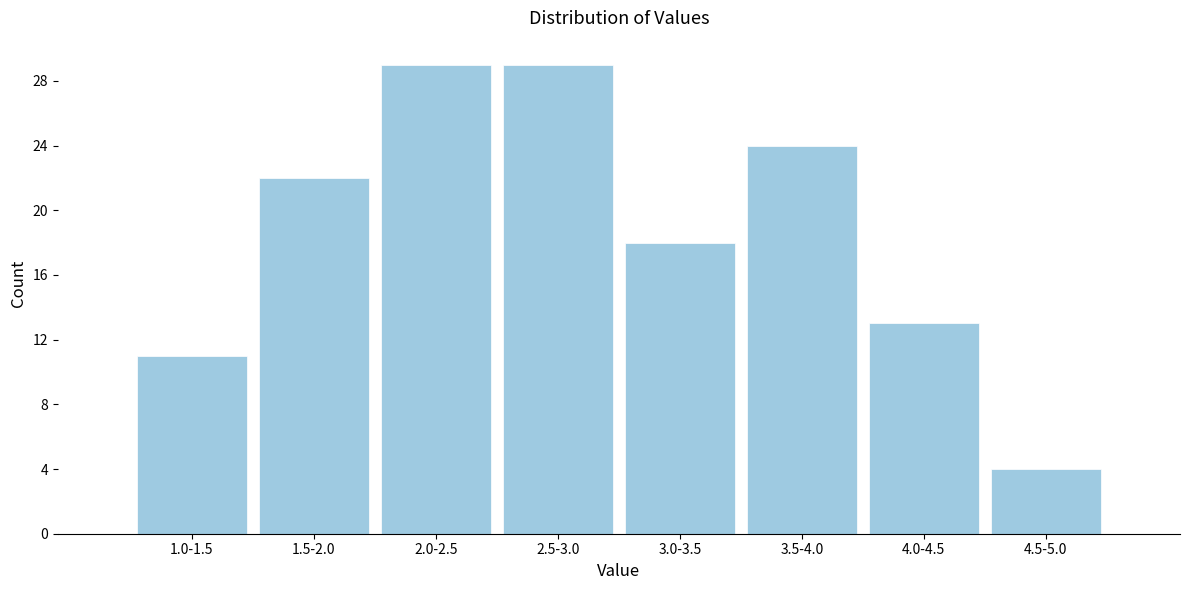

Reading right to left, extract all data points from this chart.

4.5-5.0=4	4.0-4.5=13	3.5-4.0=24	3.0-3.5=18	2.5-3.0=29	2.0-2.5=29	1.5-2.0=22	1.0-1.5=11